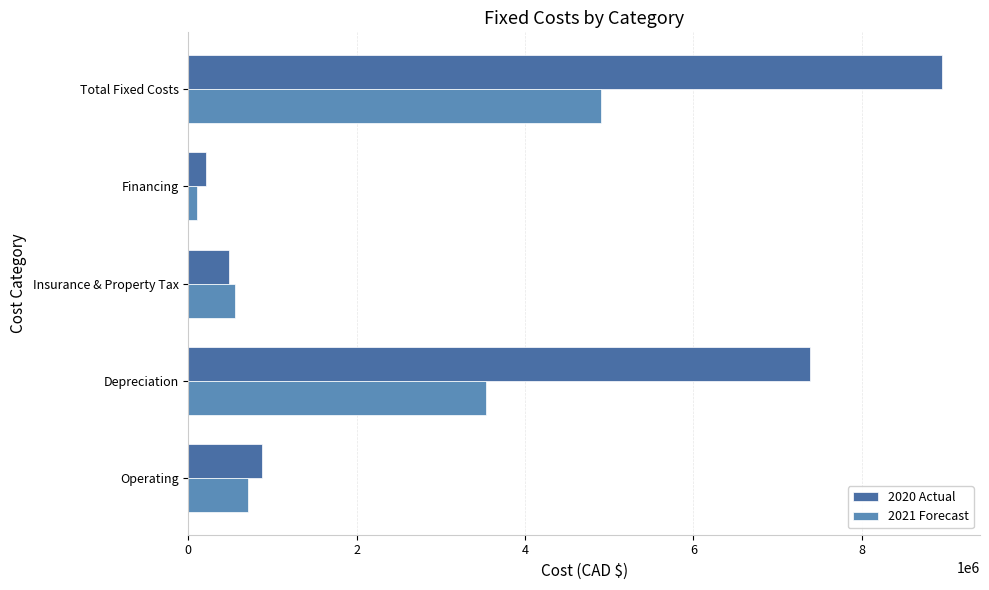

Count the number of categories in the chart.

5